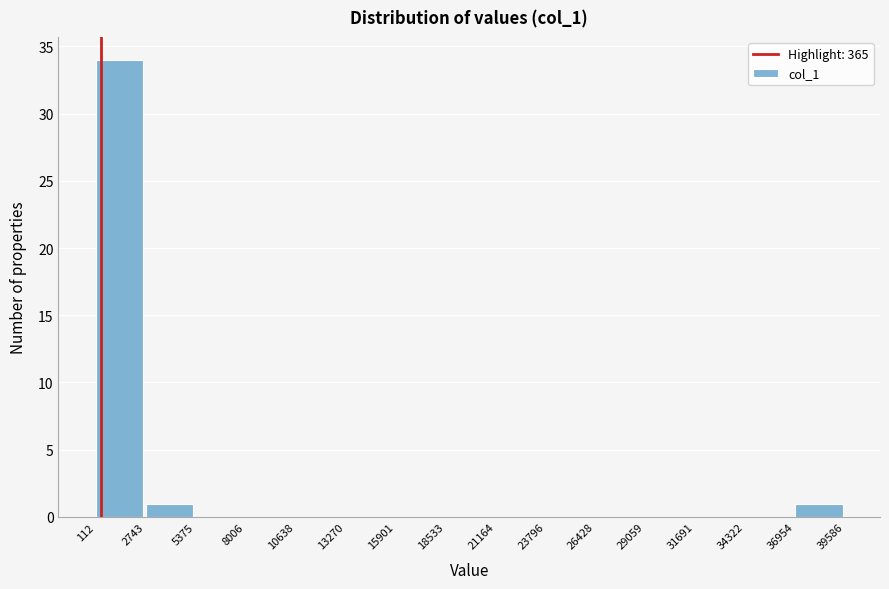

Reading left to right, list every bar in this chart as the range it spans on the x-axis followed by its height. The values are not printed on the chart, so give them approximately, as read against the axis.

112 to 2743: 34
2743 to 5375: 1
5375 to 8006: 0
8006 to 10638: 0
10638 to 13270: 0
13270 to 15901: 0
15901 to 18533: 0
18533 to 21164: 0
21164 to 23796: 0
23796 to 26428: 0
26428 to 29059: 0
29059 to 31691: 0
31691 to 34322: 0
34322 to 36954: 0
36954 to 39586: 1